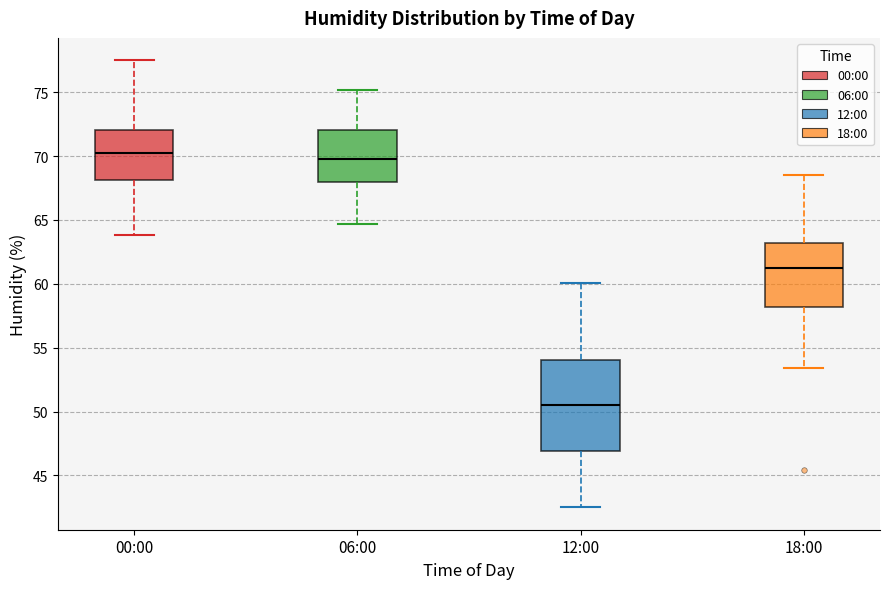

Comparing the boxes themselves (not the whiskers), which one is the tallest?

12:00